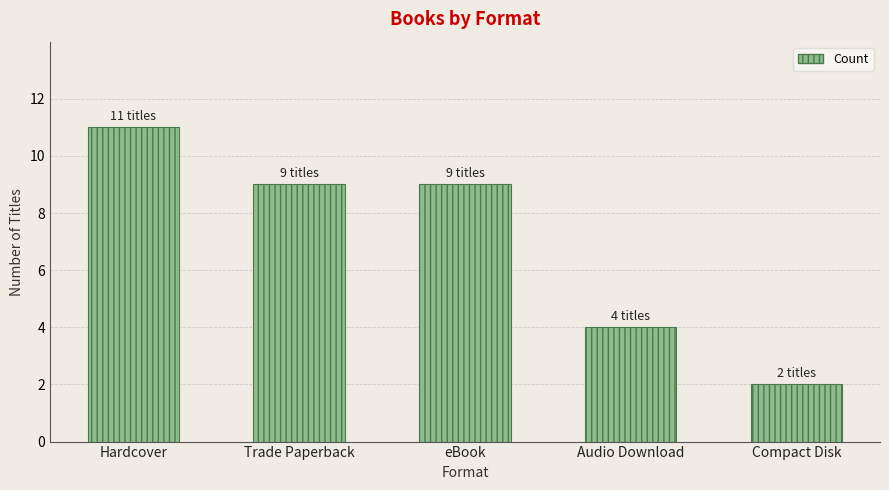

Is it true that the value at Audio Download is 3?

False